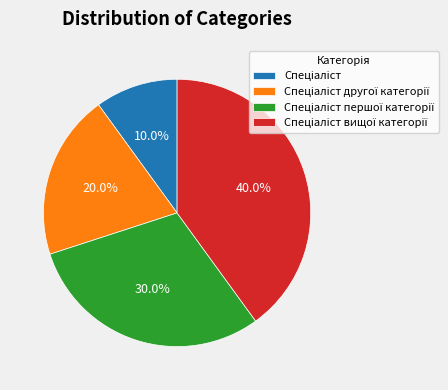

Is there any slice that represents more than half of the pie?

No